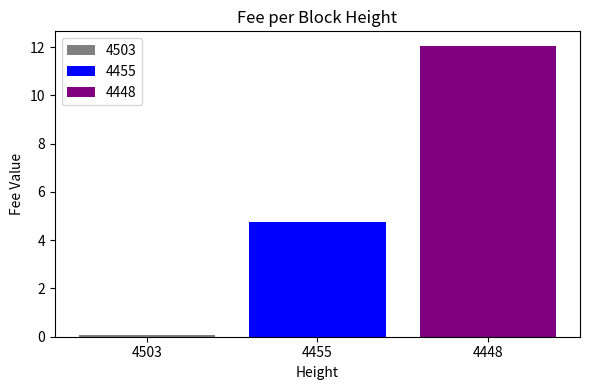

The value of 4448 at 4455 is 12.0. True or false?

True